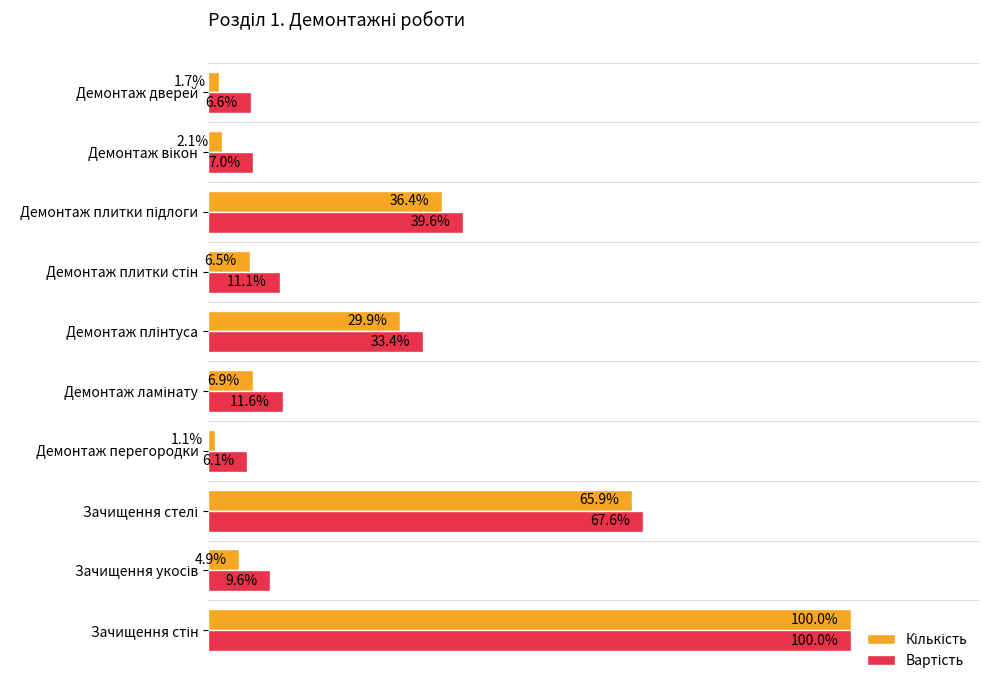

Which category has the lowest value across all series?

Демонтаж перегородки